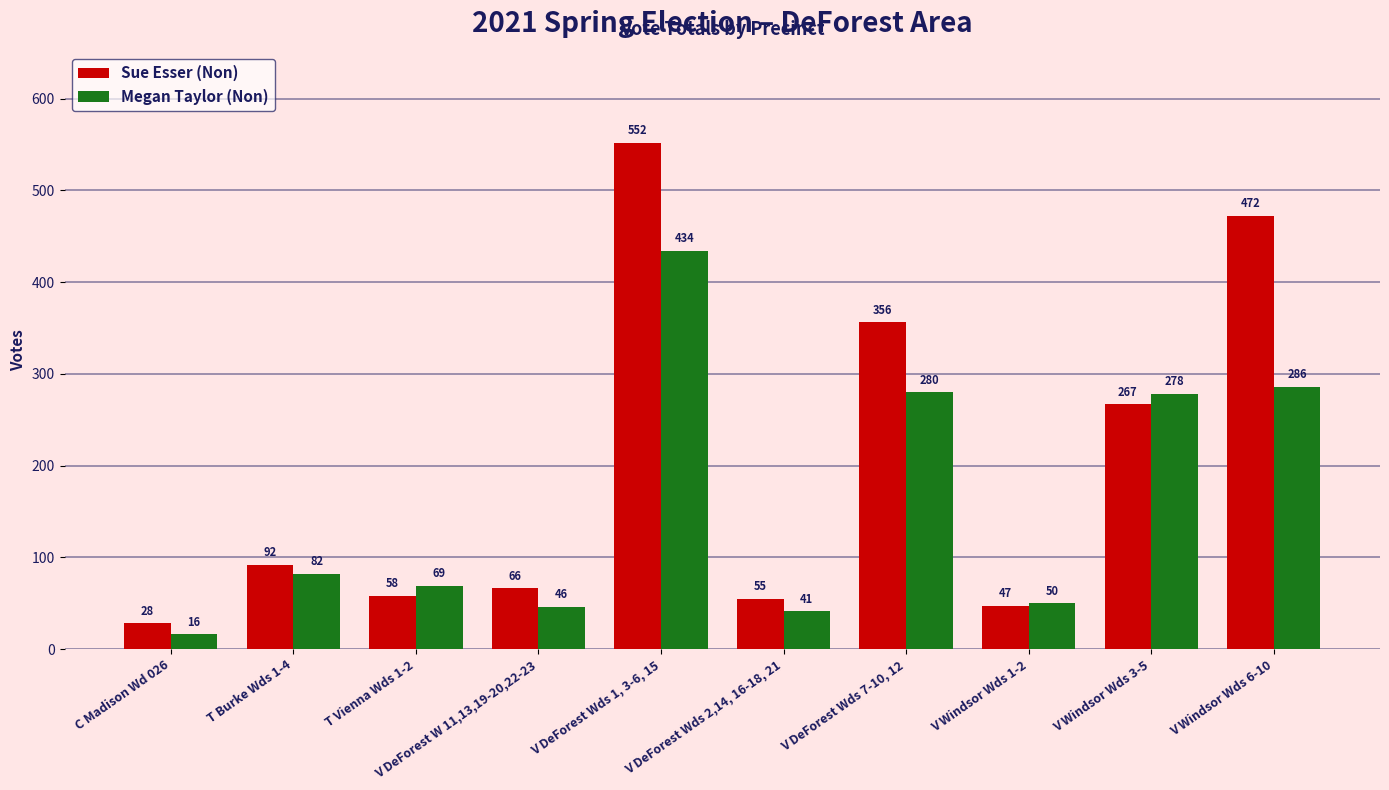

What is the label of the 4th bar from the left?

V DeForest W 11,13,19-20,22-23